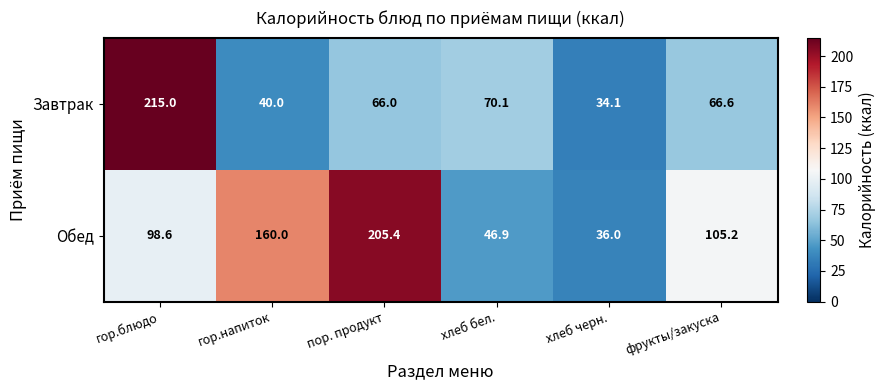

Which series has the largest total across all categories?

Обед